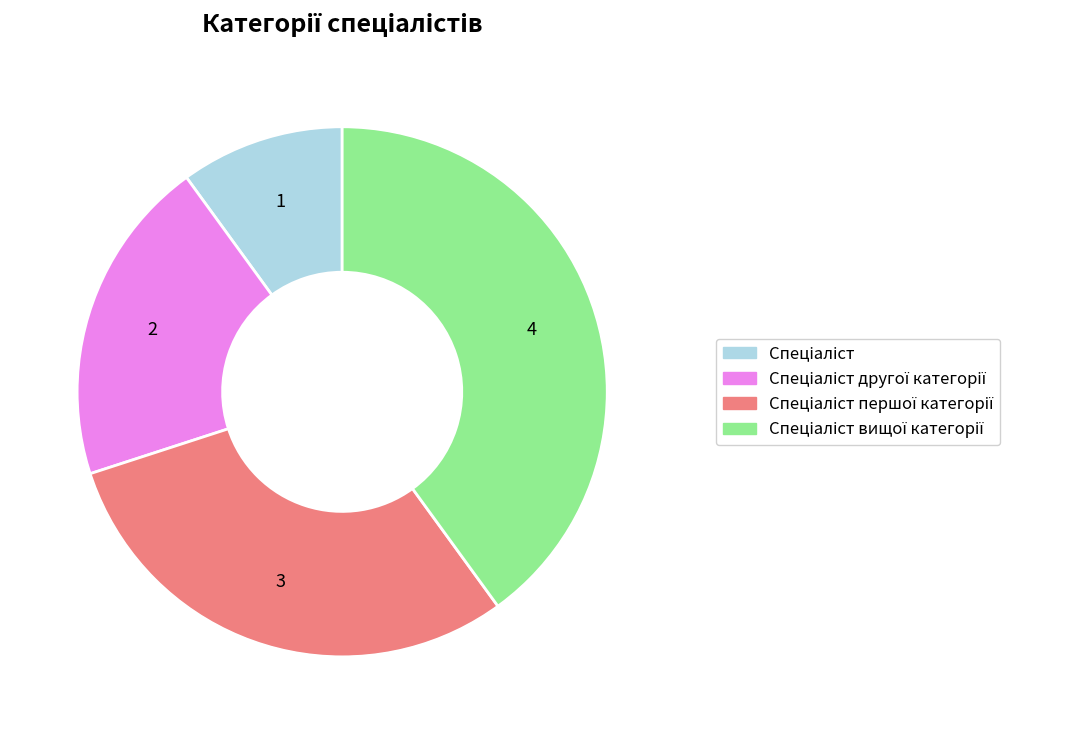

Is there any slice that represents more than half of the pie?

No